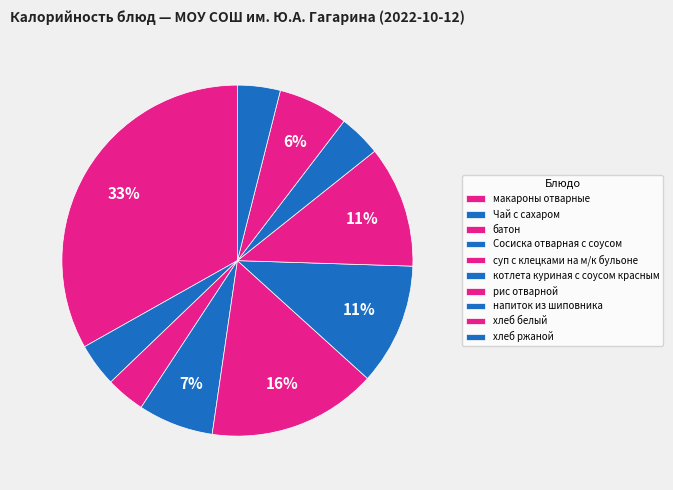

To the nearest percent, what percentage of the pie is рис отварной?

11%